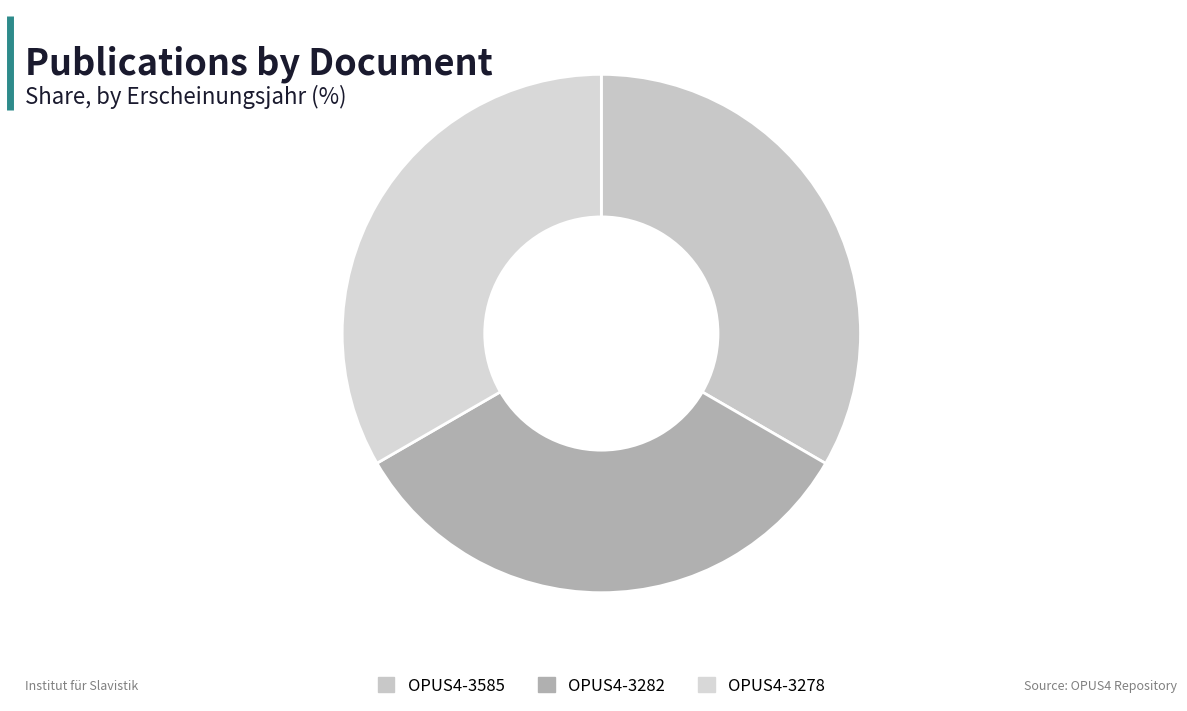

What percentage is the OPUS4-3278 slice, to the nearest percent?

33%